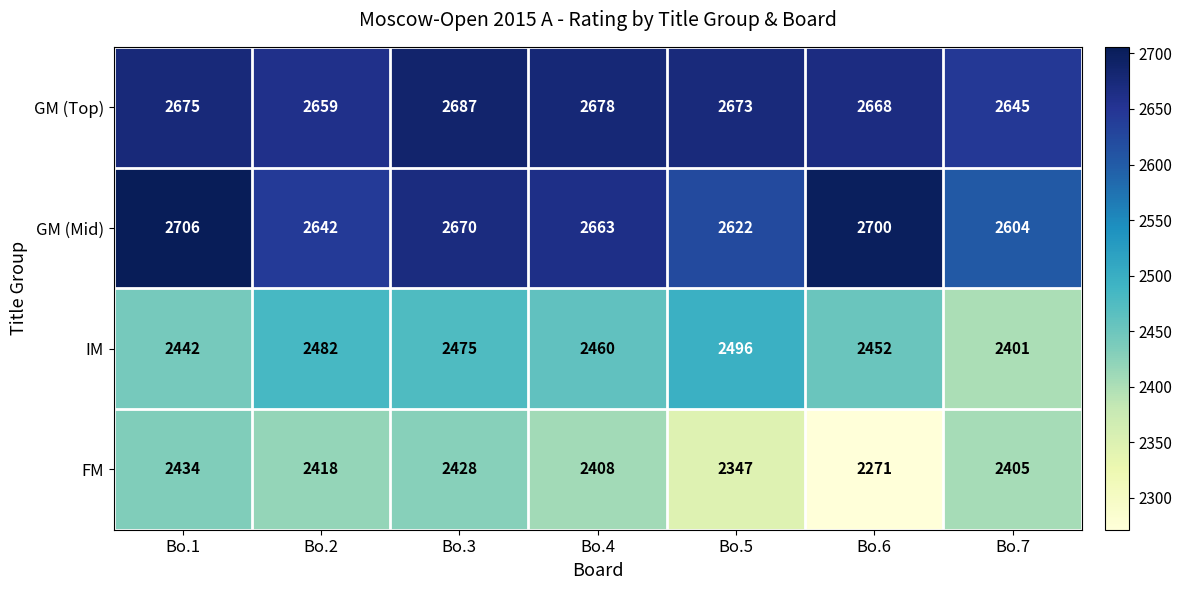

Reading left to right, what are all the values shown in this chart?

GM (Top): Bo.1=2675	Bo.2=2659	Bo.3=2687	Bo.4=2678	Bo.5=2673	Bo.6=2668	Bo.7=2645
GM (Mid): Bo.1=2706	Bo.2=2642	Bo.3=2670	Bo.4=2663	Bo.5=2622	Bo.6=2700	Bo.7=2604
IM: Bo.1=2442	Bo.2=2482	Bo.3=2475	Bo.4=2460	Bo.5=2496	Bo.6=2452	Bo.7=2401
FM: Bo.1=2434	Bo.2=2418	Bo.3=2428	Bo.4=2408	Bo.5=2347	Bo.6=2271	Bo.7=2405